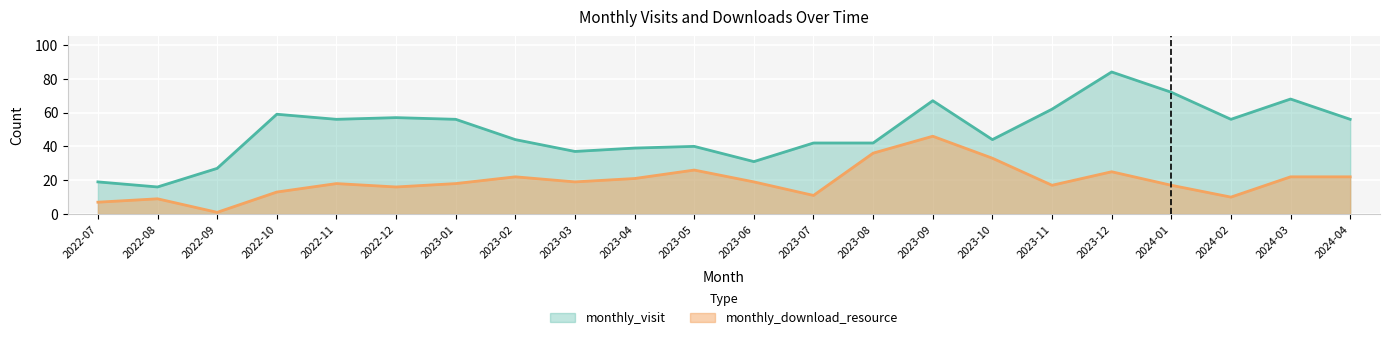

What is the label of the 15th point from the left?

2023-09